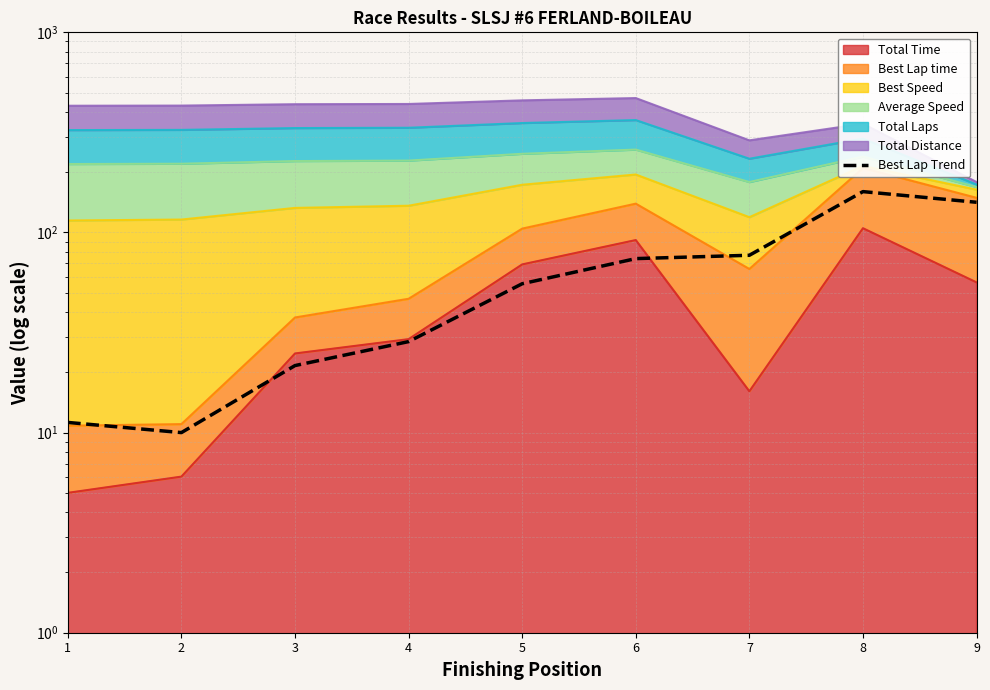

What is the value of the 4th point from the left?

28.5